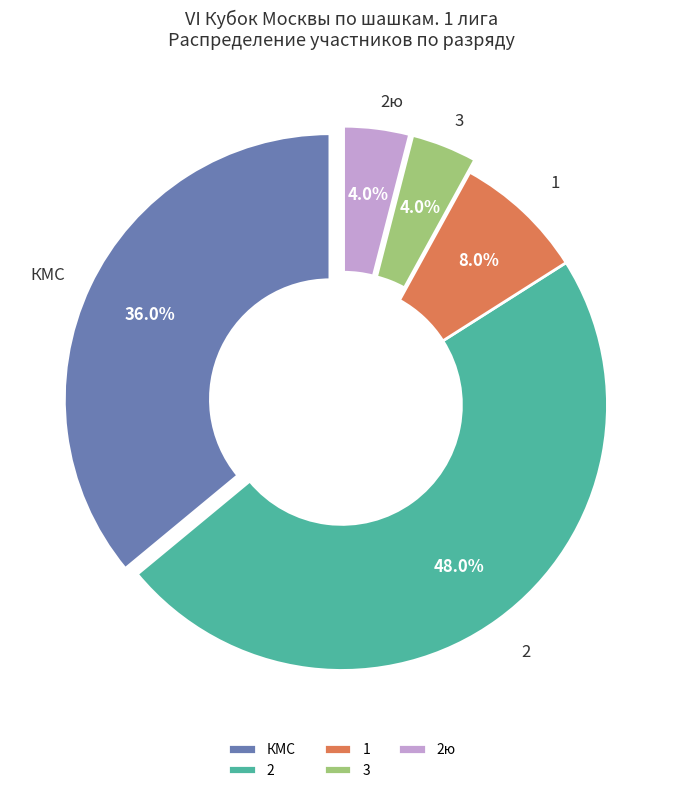

Is there any slice that represents more than half of the pie?

No